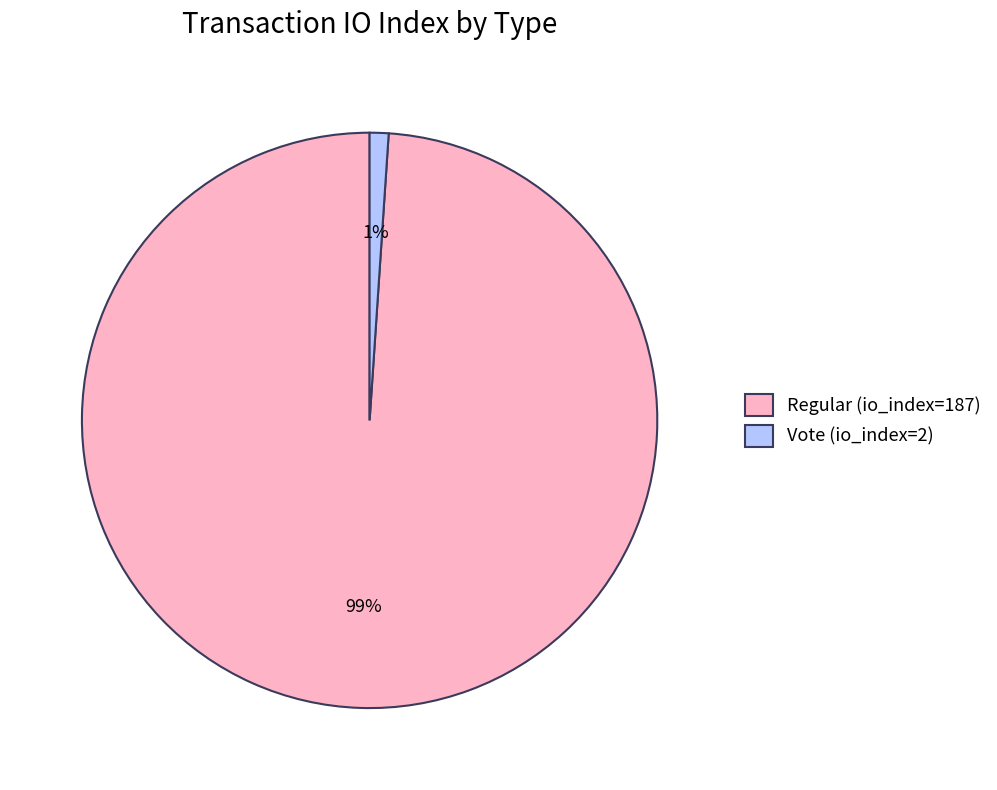

To the nearest percent, what is the average slice percentage?

50%